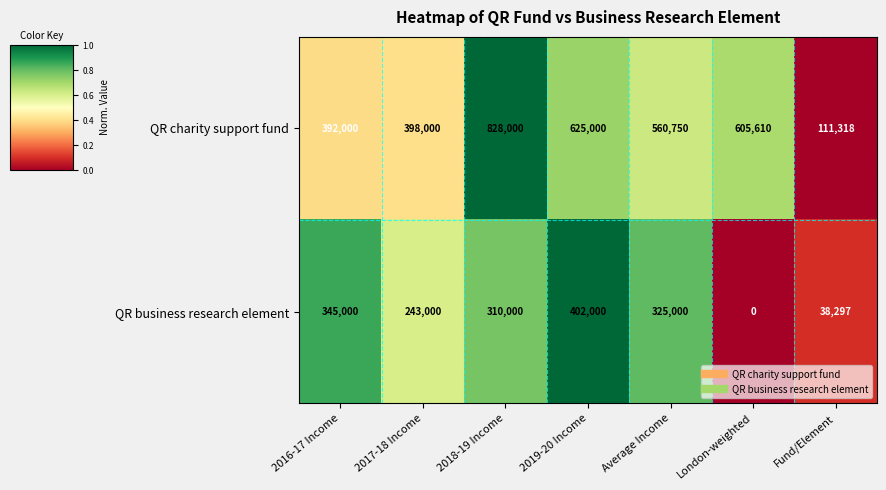

Between 2016-17 Income and 2017-18 Income, which series saw the biggest shift?

QR business research element